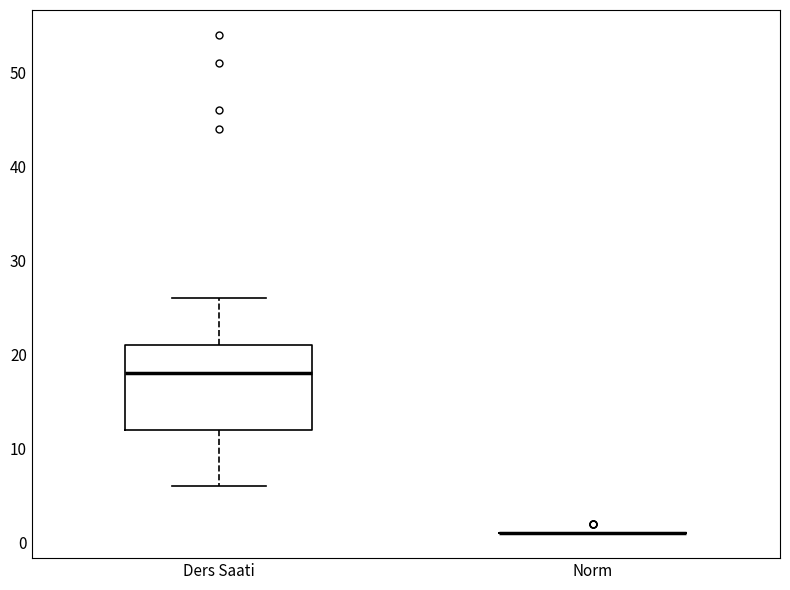

Comparing the boxes themselves (not the whiskers), which one is the tallest?

Ders Saati